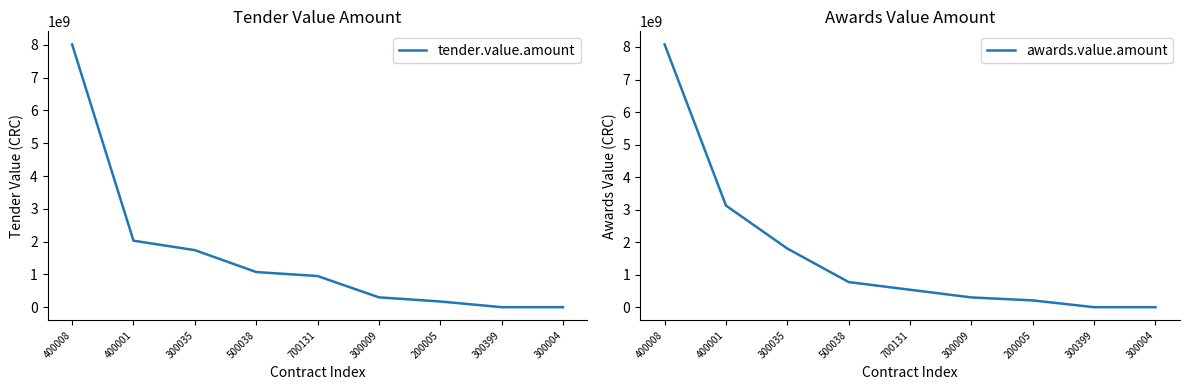

Reading left to right, transcribe all the data shown in this chart.

tender.value.amount: 8012795713.6	2027753442.0	1739892119.0	1071970000.0	949750000.0	300000000.0	173659783.0	0.7	0.0
awards.value.amount: 8077651930.7	3123888781.7	1802721700.0	772100000.0	535796541.0	300000000.0	208329000.0	2.0	0.0